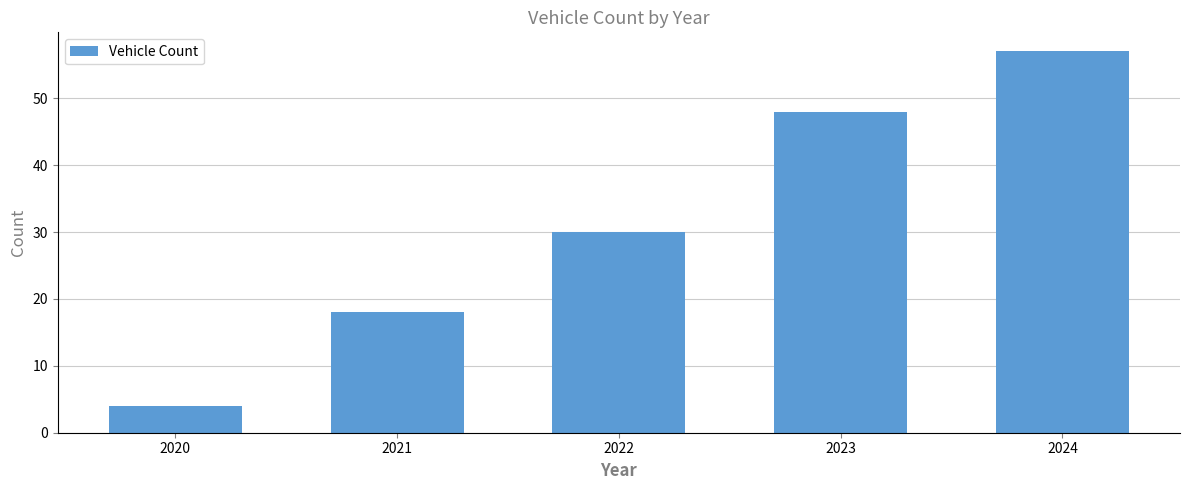

Reading left to right, list all the values displayed in this chart.

4	18	30	48	57